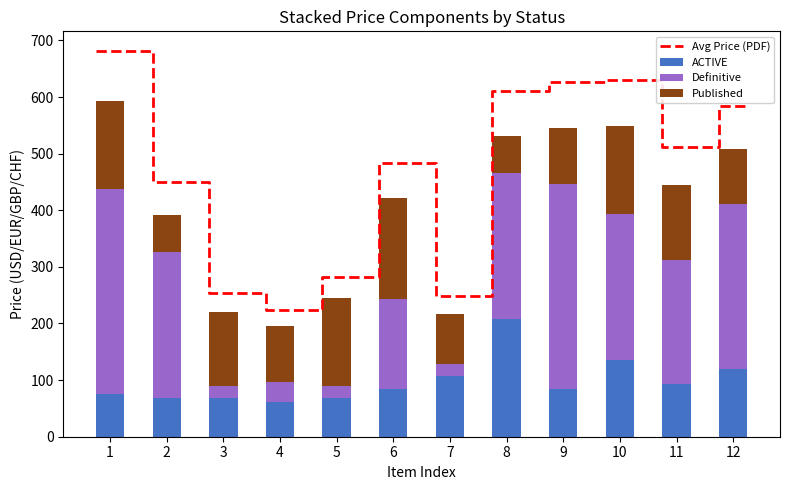

What is the sum of all ACTIVE values?

1178.7